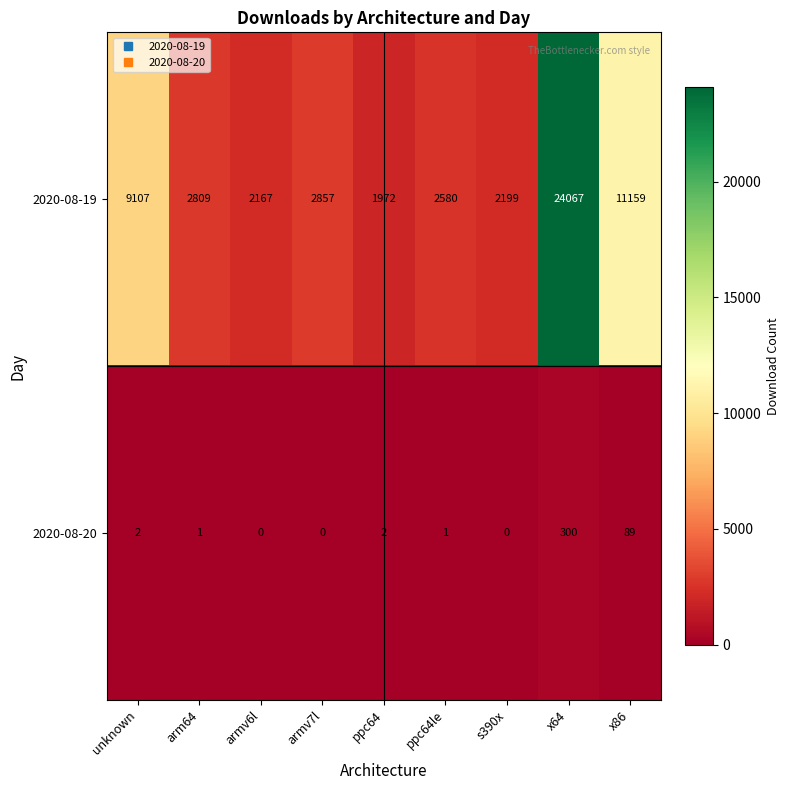

Where does the 2020-08-19 series first go above 2809?

unknown